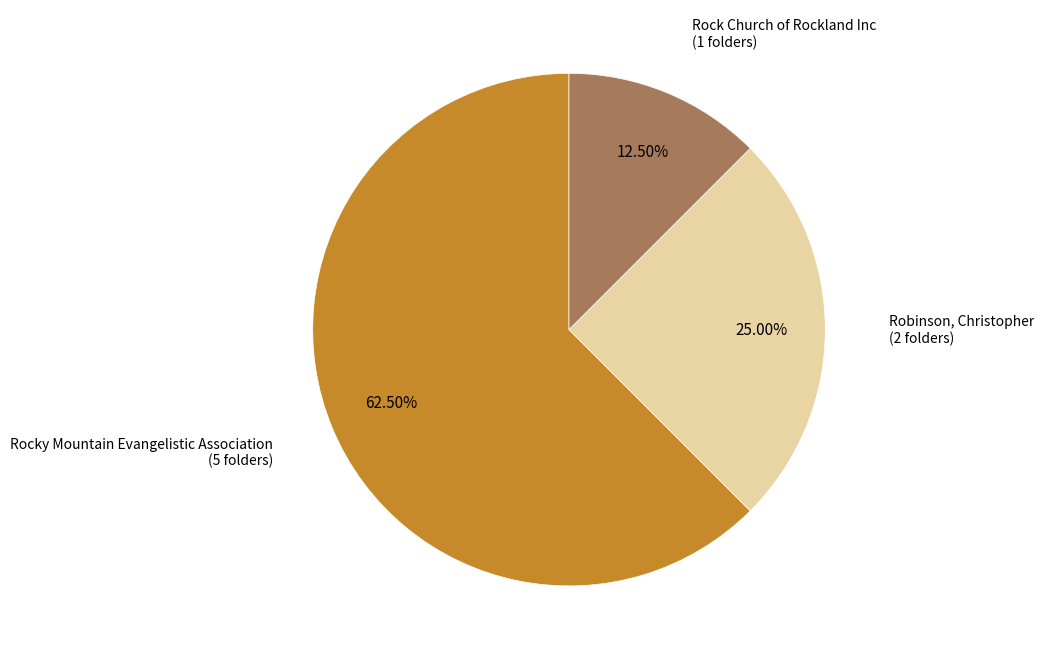

Is there a majority slice in this chart?

Yes